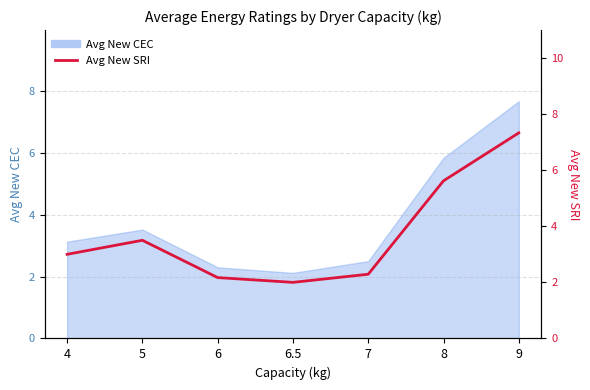

How many lines are shown in the chart?

1